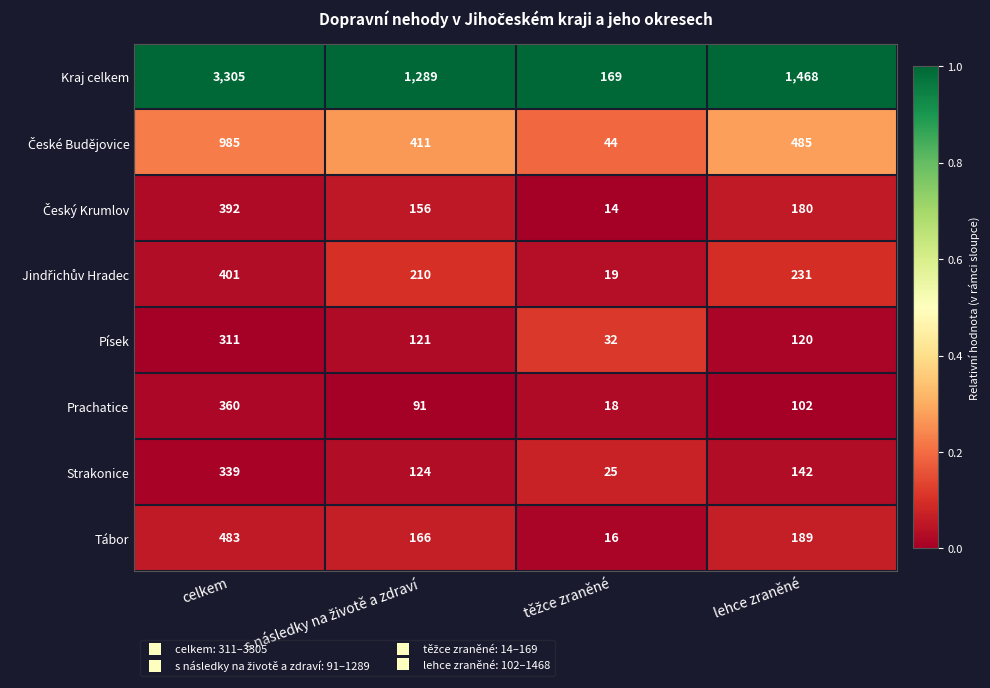

The Prachatice series shows 575 at celkem. True or false?

False